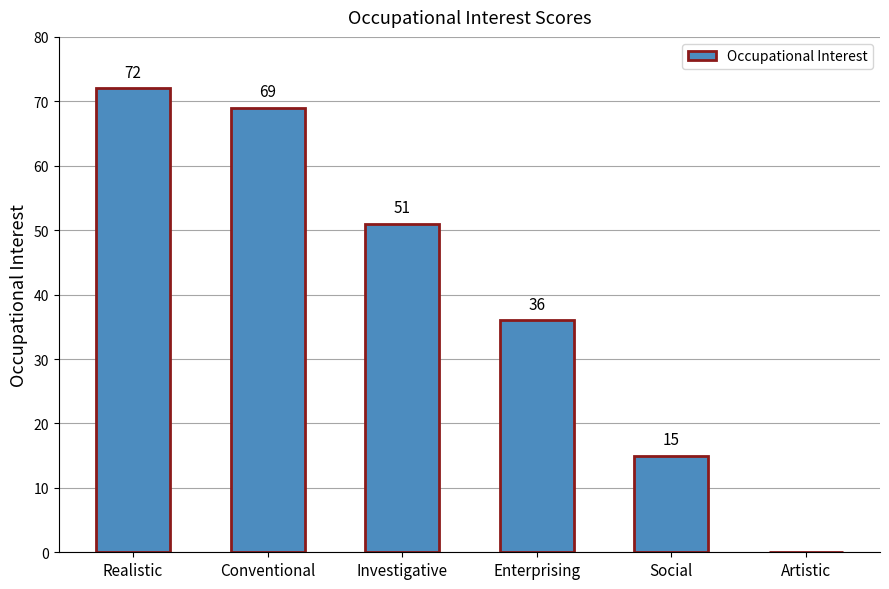

Which has a higher value, Realistic or Conventional?

Realistic